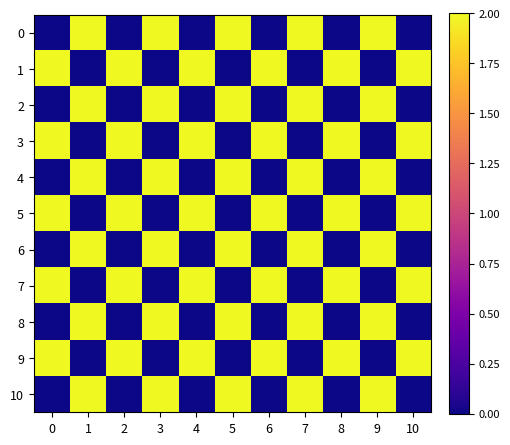

Rank the series by their maximum value, from lowest to highest.

0, 1, 2, 3, 4, 5, 6, 7, 8, 9, 10